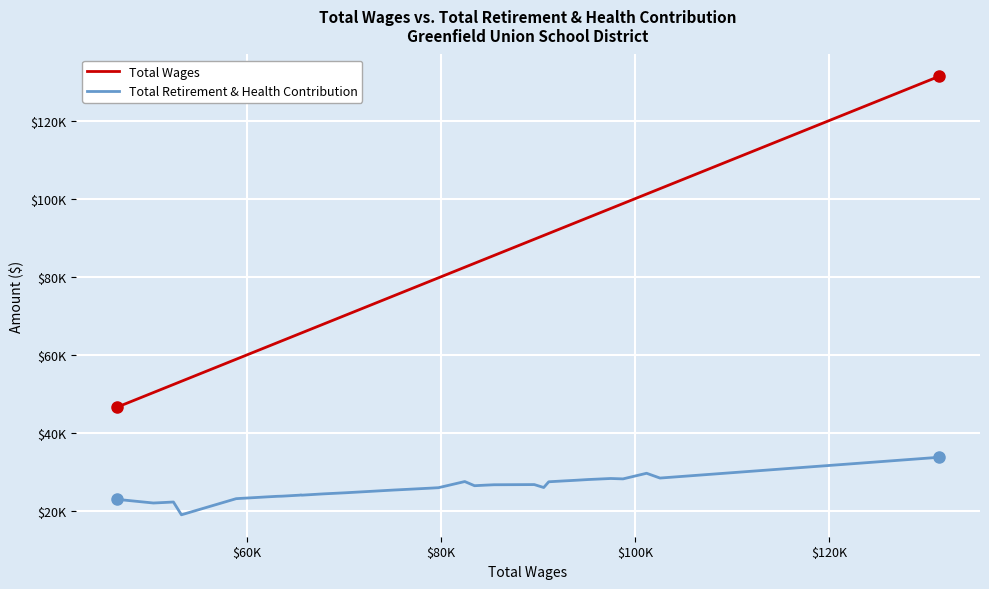

List the series in order of their overall mean, lowest first.

Total Retirement & Health Contribution, Total Wages